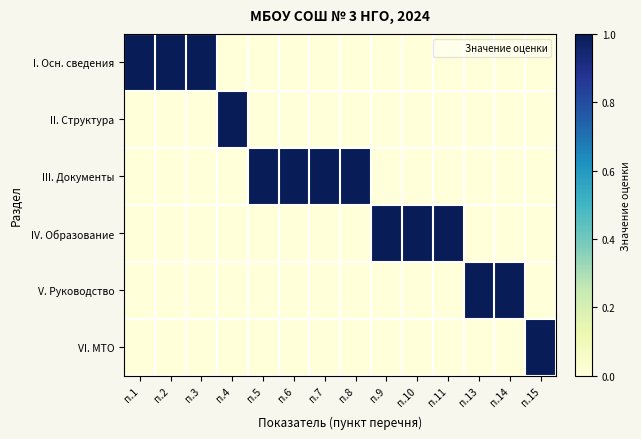

Reading right to left, list all the values displayed in this chart.

I. Осн. сведения: п.15=0	п.14=0	п.13=0	п.11=0	п.10=0	п.9=0	п.8=0	п.7=0	п.6=0	п.5=0	п.4=0	п.3=1	п.2=1	п.1=1
II. Структура: п.15=0	п.14=0	п.13=0	п.11=0	п.10=0	п.9=0	п.8=0	п.7=0	п.6=0	п.5=0	п.4=1	п.3=0	п.2=0	п.1=0
III. Документы: п.15=0	п.14=0	п.13=0	п.11=0	п.10=0	п.9=0	п.8=1	п.7=1	п.6=1	п.5=1	п.4=0	п.3=0	п.2=0	п.1=0
IV. Образование: п.15=0	п.14=0	п.13=0	п.11=1	п.10=1	п.9=1	п.8=0	п.7=0	п.6=0	п.5=0	п.4=0	п.3=0	п.2=0	п.1=0
V. Руководство: п.15=0	п.14=1	п.13=1	п.11=0	п.10=0	п.9=0	п.8=0	п.7=0	п.6=0	п.5=0	п.4=0	п.3=0	п.2=0	п.1=0
VI. МТО: п.15=1	п.14=0	п.13=0	п.11=0	п.10=0	п.9=0	п.8=0	п.7=0	п.6=0	п.5=0	п.4=0	п.3=0	п.2=0	п.1=0